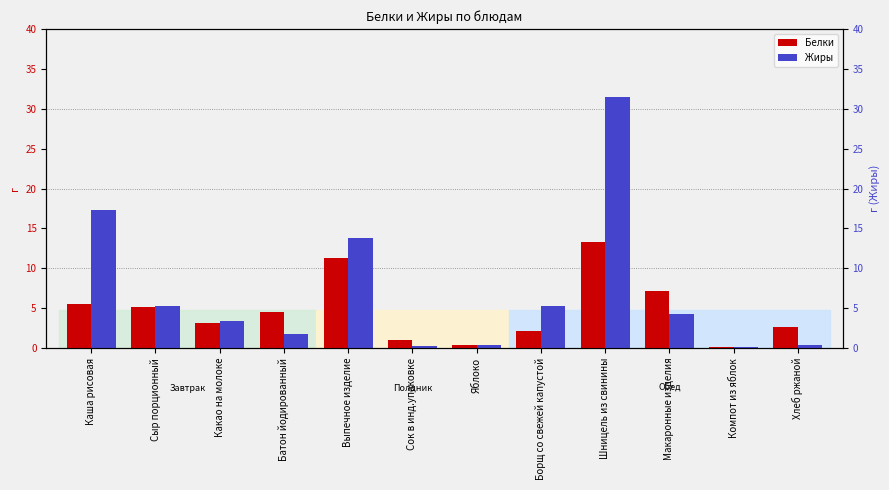

At Сок в инд.упаковке, list the series in order from smallest to largest.

Жиры, Белки